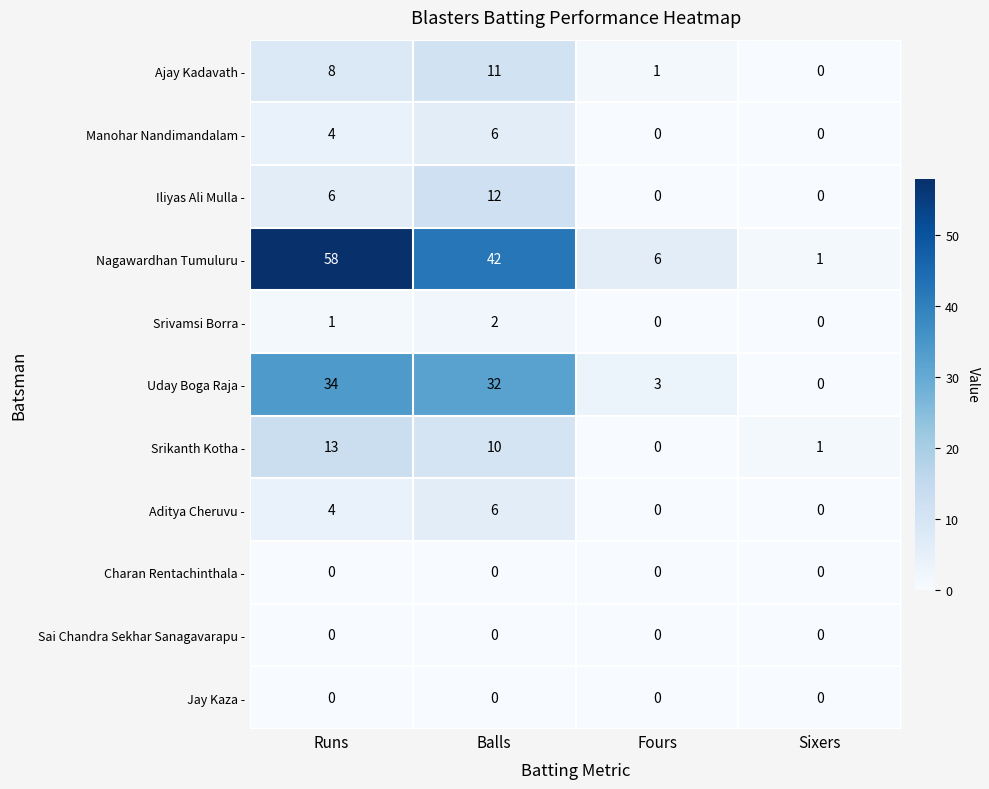

What is the sum of the Nagawardhan Tumuluru - values at Balls and Fours?

48